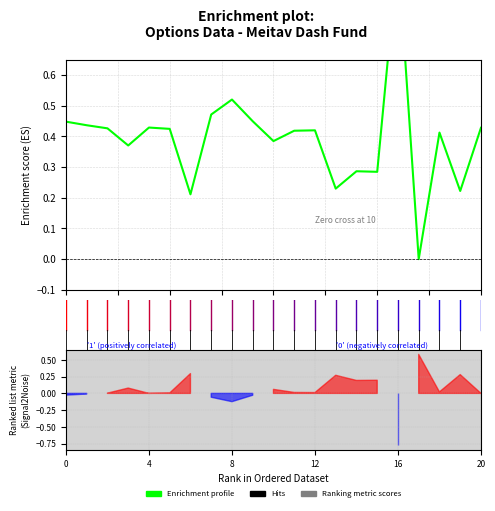

Count the number of values greater than 0.

20